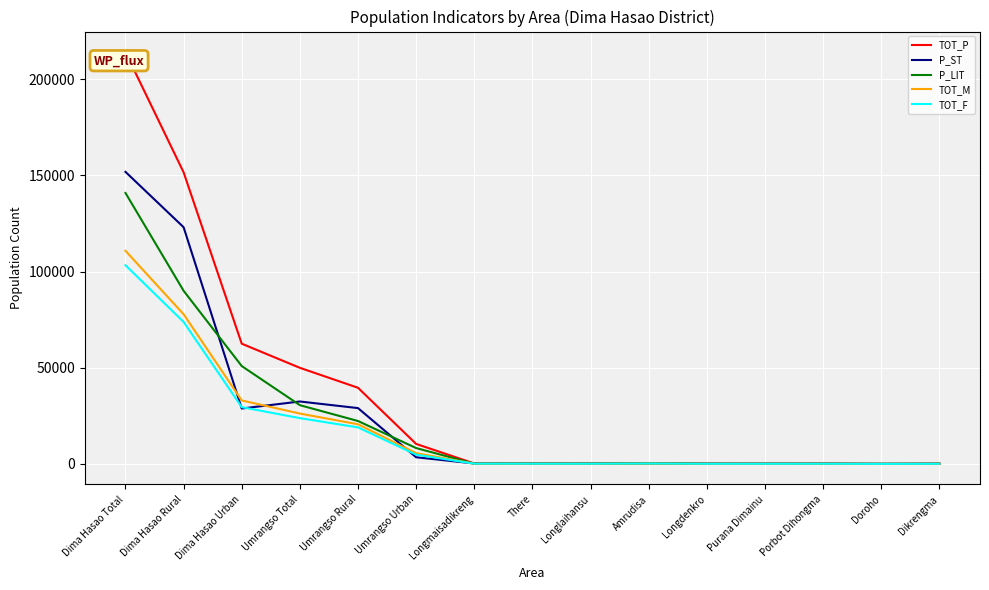

How many lines are shown in the chart?

5